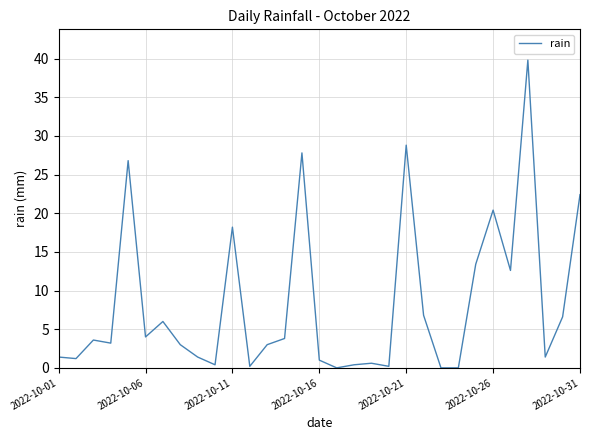

What is the greatest value displayed?

39.8